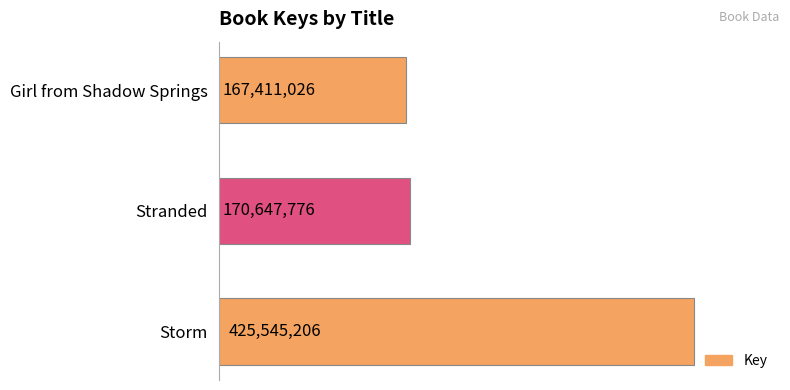

Which category has the highest value across all series?

Storm